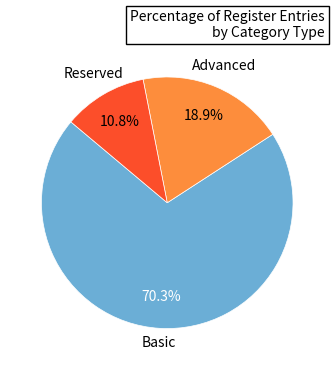

How many slices are in this pie chart?

3